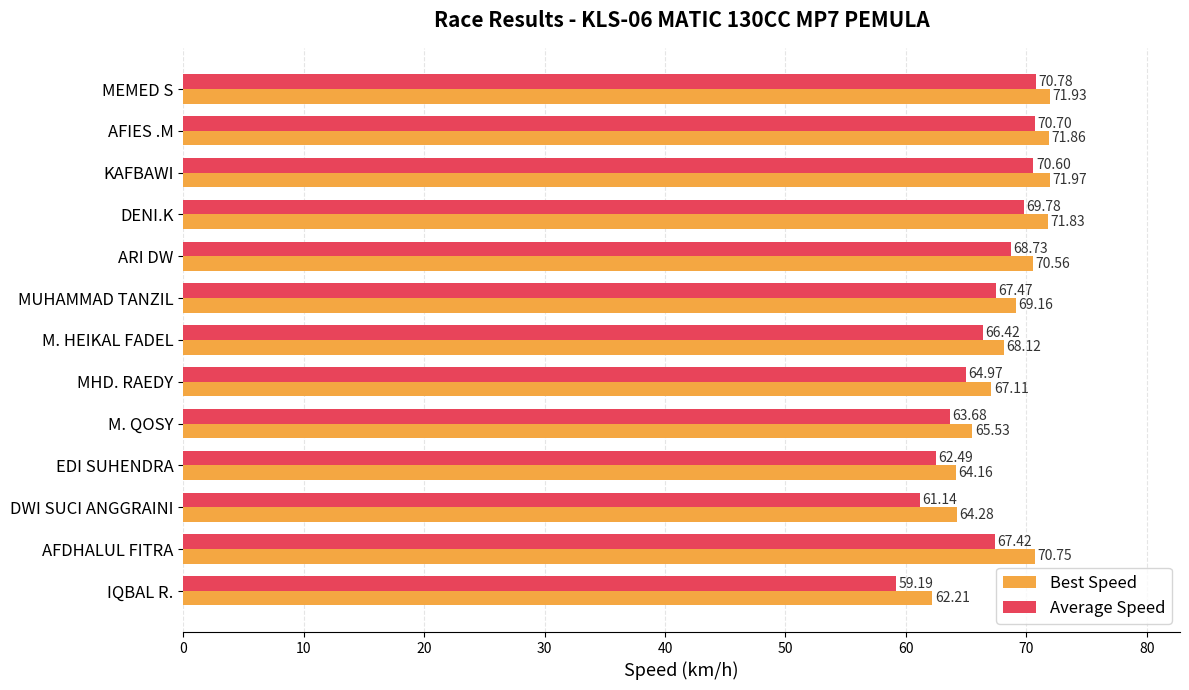

What is the sum of all Best Speed values?

889.5